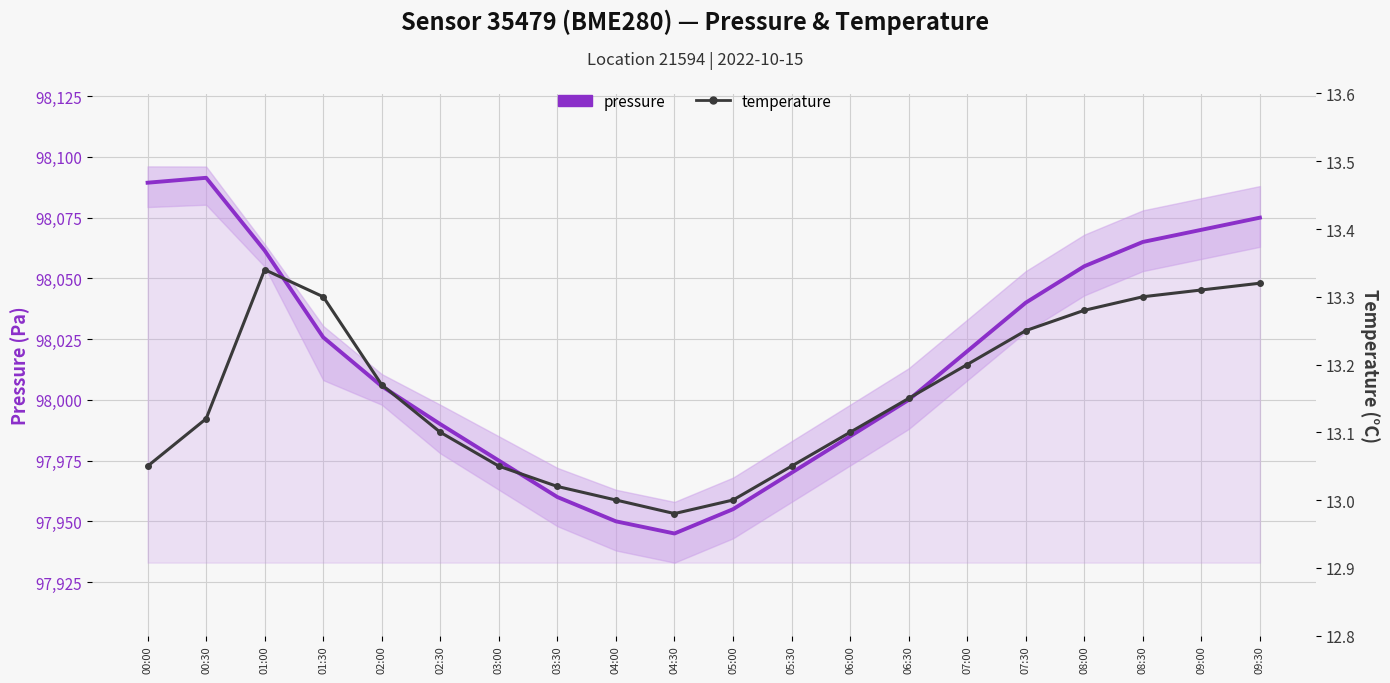

What is the lowest value of the temperature series?

13.0